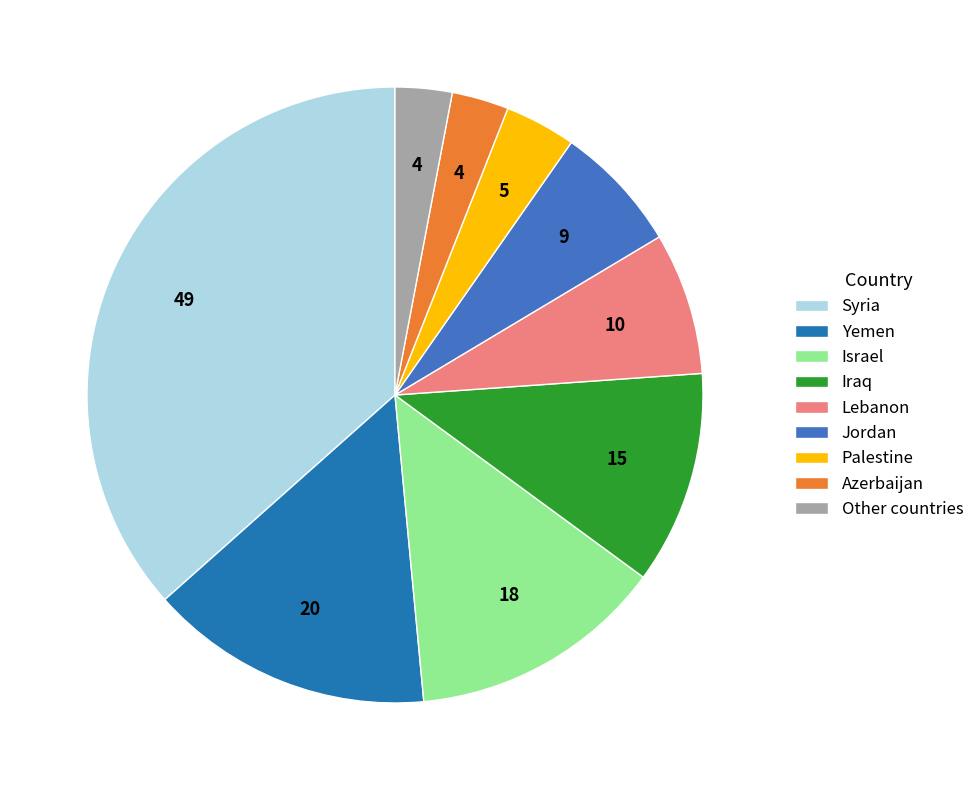

Combined, do Palestine and Lebanon account for over 50%?

No